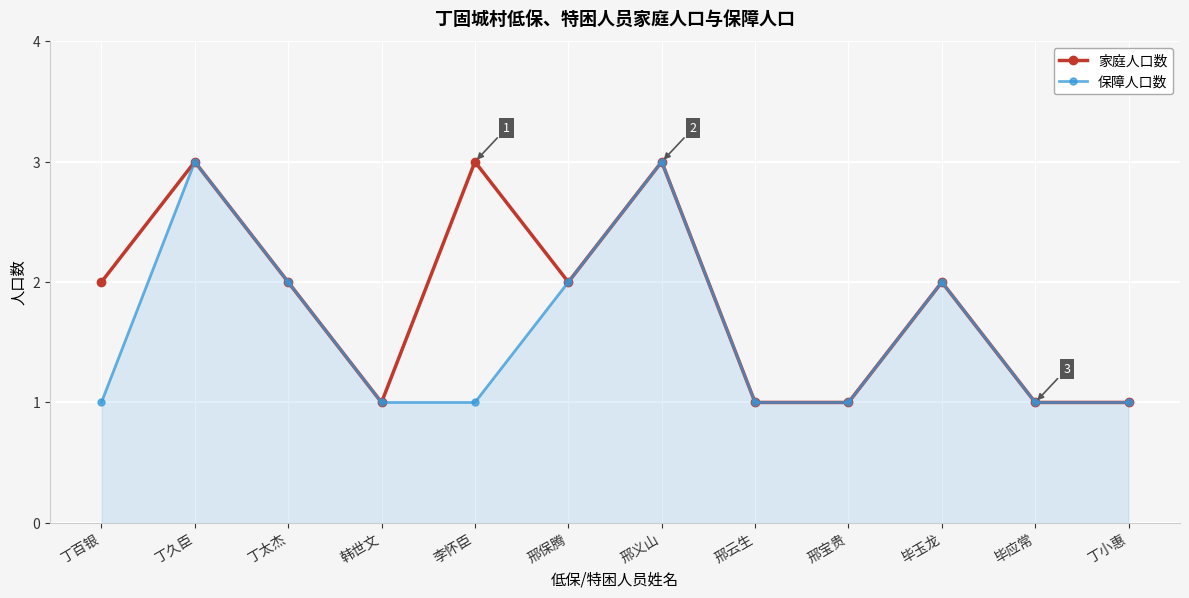

Is it true that 家庭人口数 equals 3 at 邢义山?

True